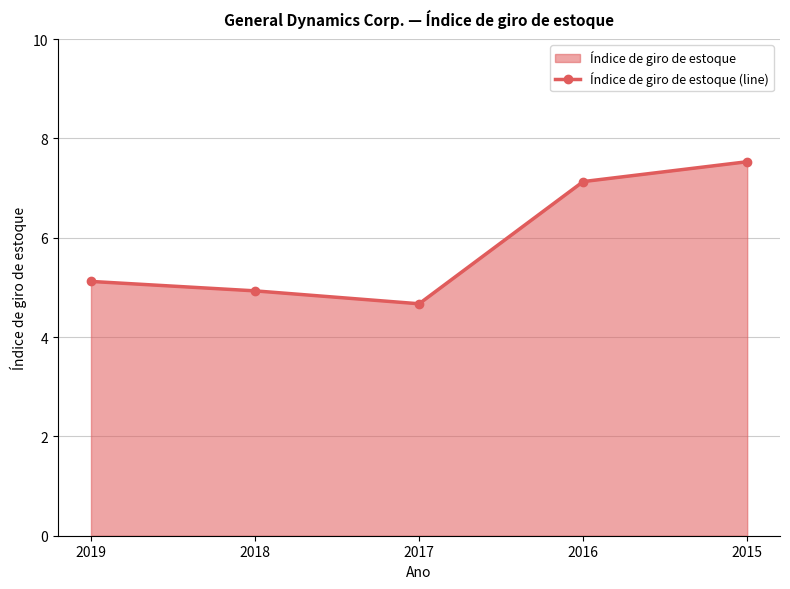

True or false: the data shows 4.7 at 2017.

True